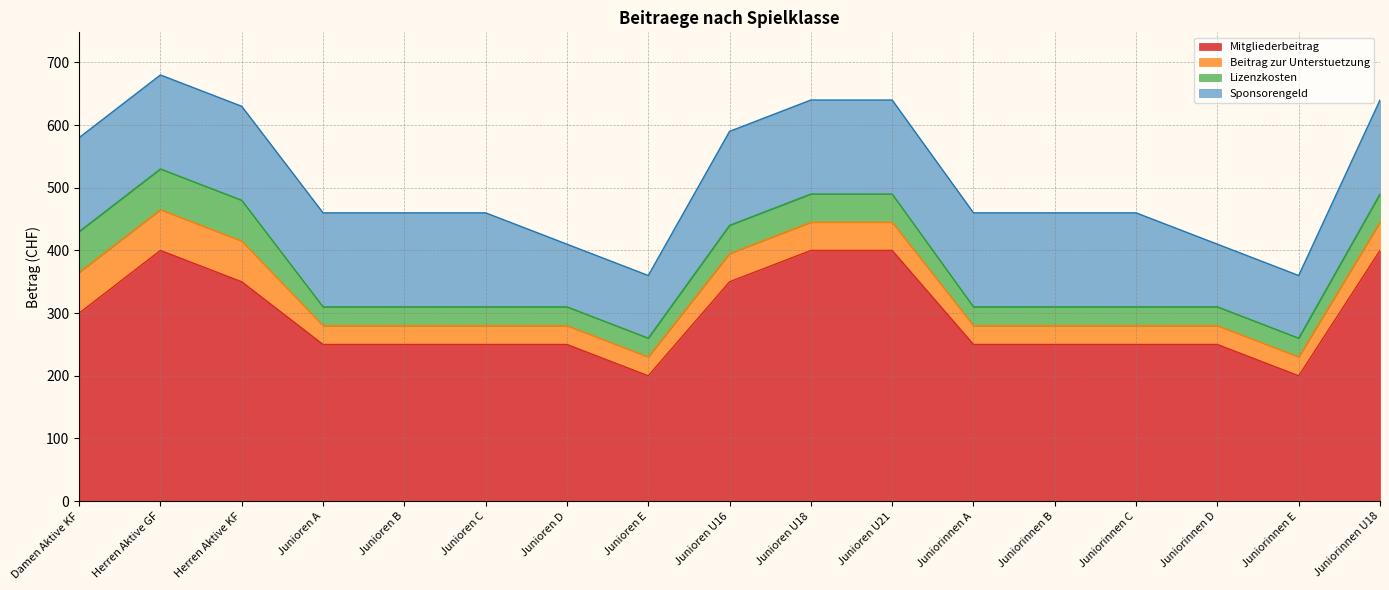

True or false: Beitrag zur Unterstuetzung has more than 1 interior local peaks.

False